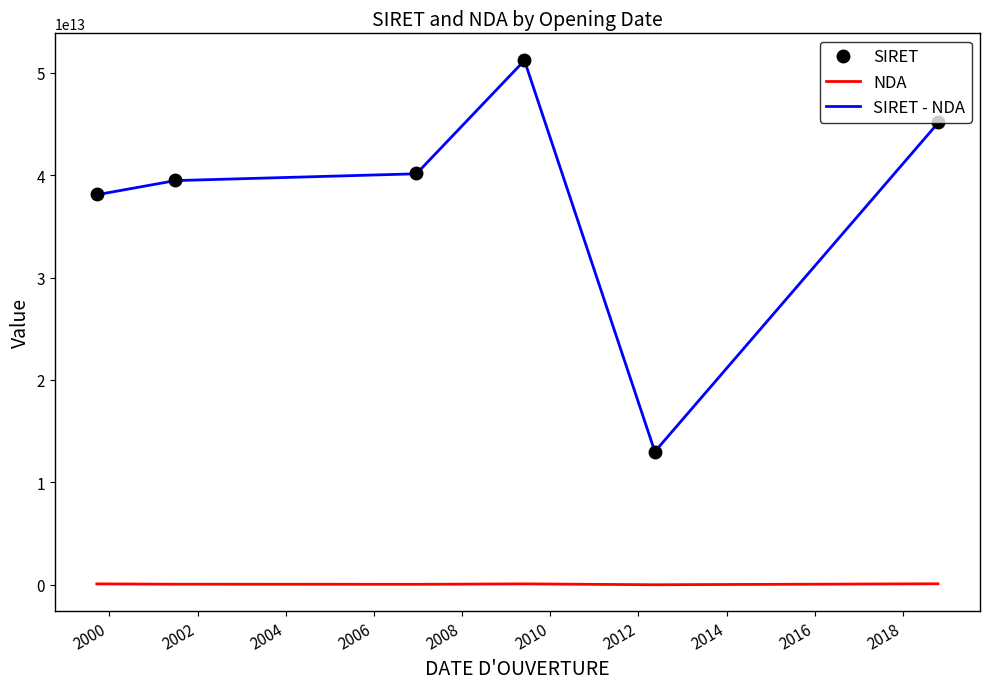

Which series has the widest spread of values?

SIRET